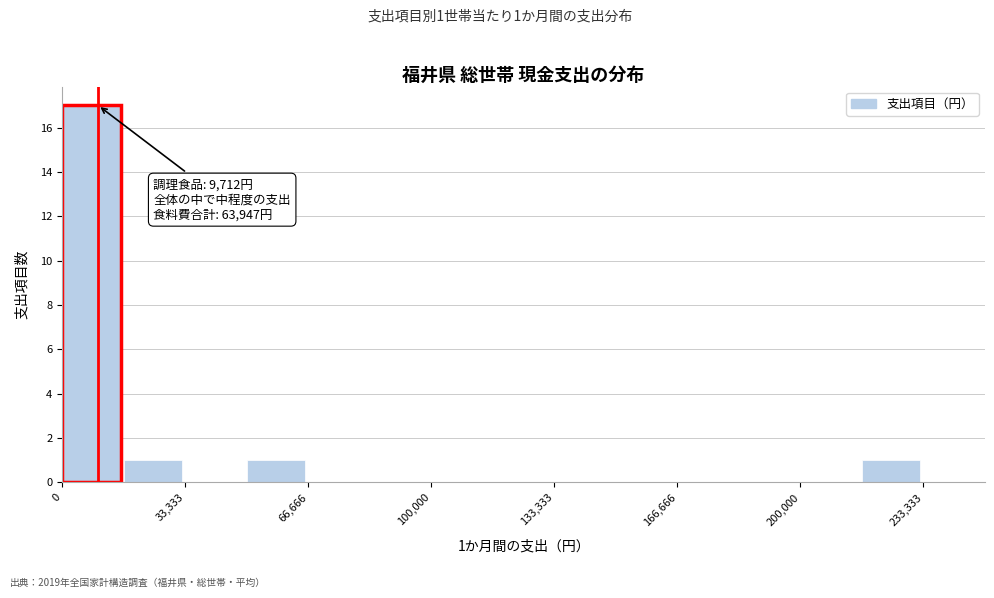

Read against the x-axis, roughly where is the centre of the tallest bar?

10000